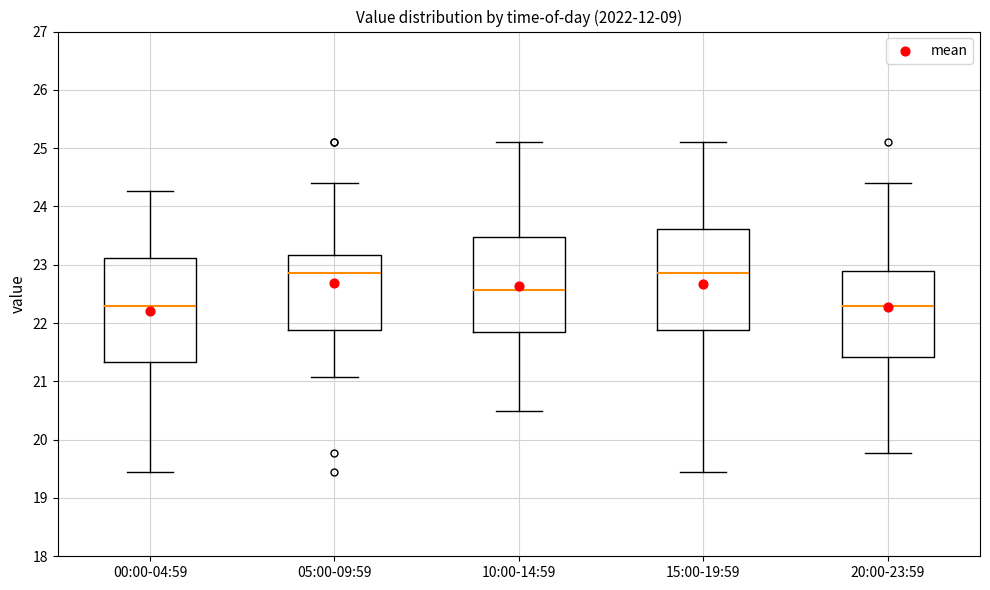

Reading left to right, read every box against the y-axis: the position of its median line, the range the box covers, and the ends of its whiskers. The values are not printed on the chart, so give them approximately, as read against the axis.

00:00-04:59: median 22.3, box 21.3 to 23.1, whiskers 19.5 to 24.3
05:00-09:59: median 22.9, box 21.9 to 23.2, whiskers 21.1 to 24.4
10:00-14:59: median 22.6, box 21.9 to 23.5, whiskers 20.5 to 25.1
15:00-19:59: median 22.9, box 21.9 to 23.6, whiskers 19.5 to 25.1
20:00-23:59: median 22.3, box 21.4 to 22.9, whiskers 19.8 to 24.4